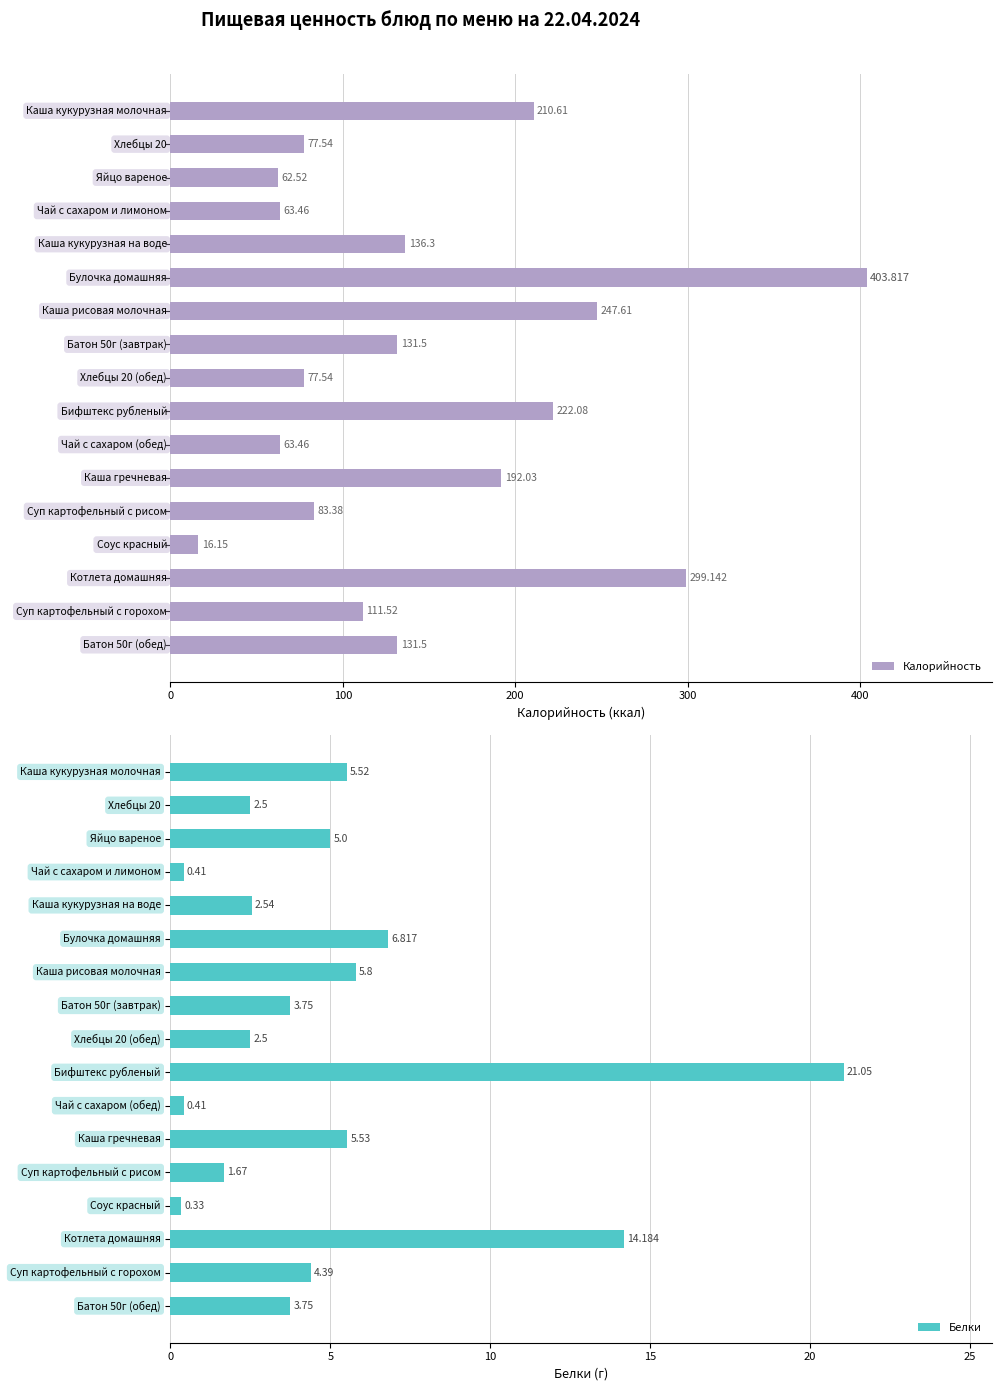

Which series has the widest spread of values?

Калорийность